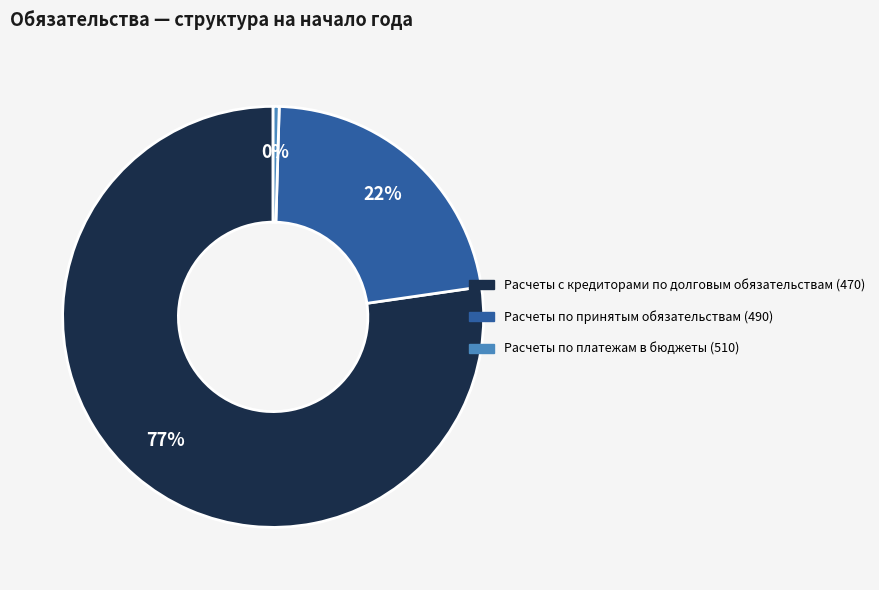

What is the majority slice?

Расчеты с кредиторами по долговым обязательствам (470)